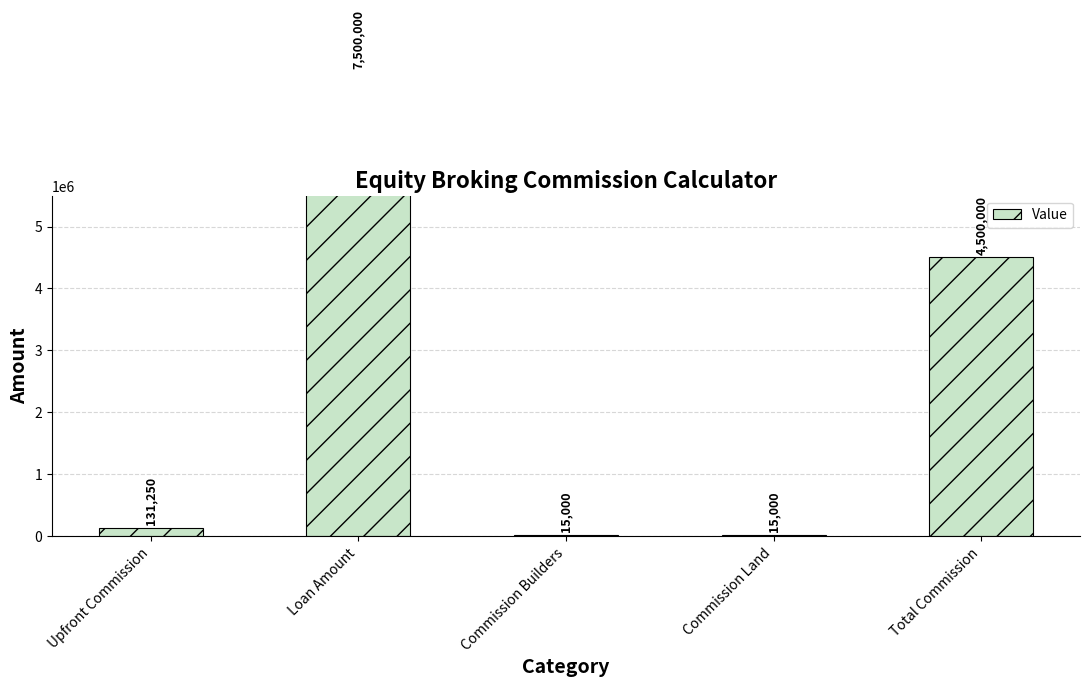

Reading left to right, extract all data points from this chart.

Upfront Commission=131250	Loan Amount=7500000	Commission Builders=15000	Commission Land=15000	Total Commission=4500000